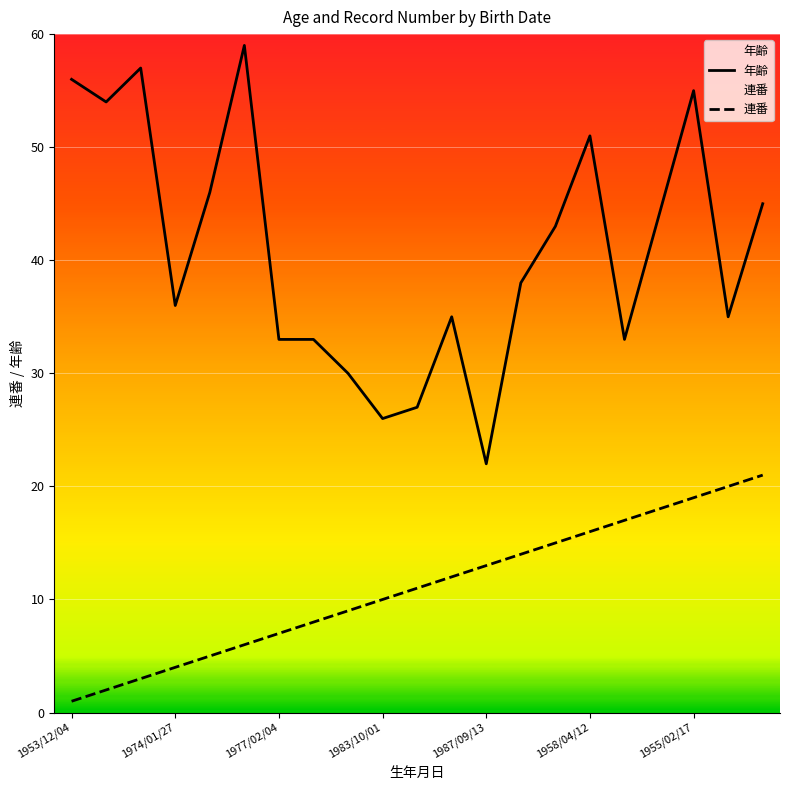

At 1975/01/20, list the series in order from largest to smallest.

年齢, 連番